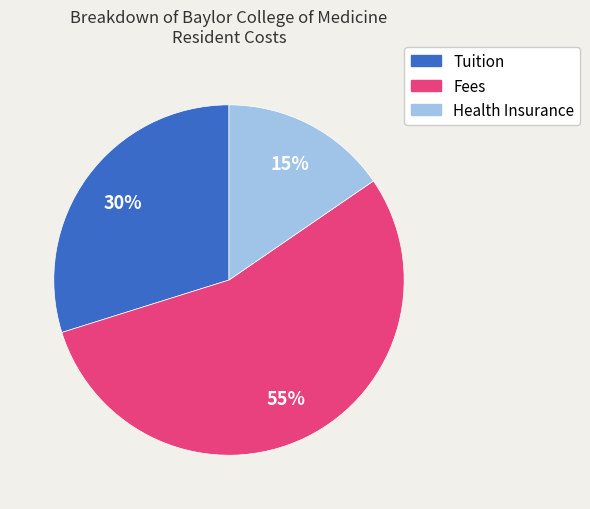

How many slices are in this pie chart?

3